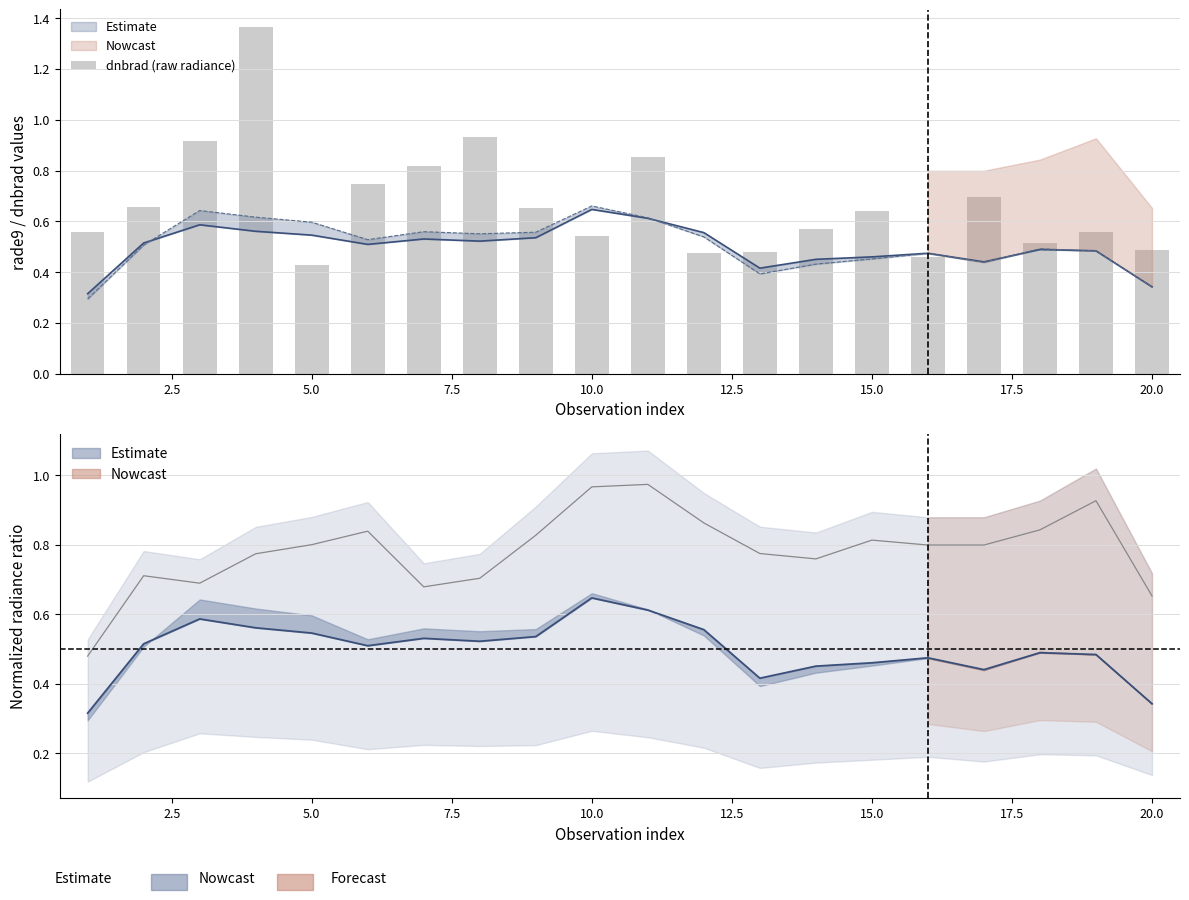

What is the difference between the maximum and minimum values?

0.9